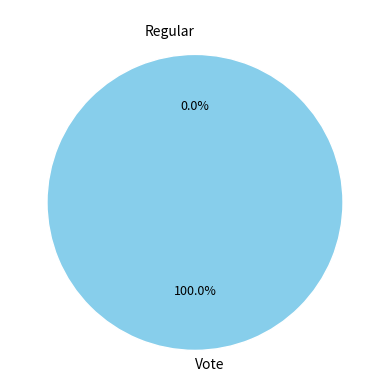

To the nearest percent, what is the combined percentage of Regular and Vote?

100%